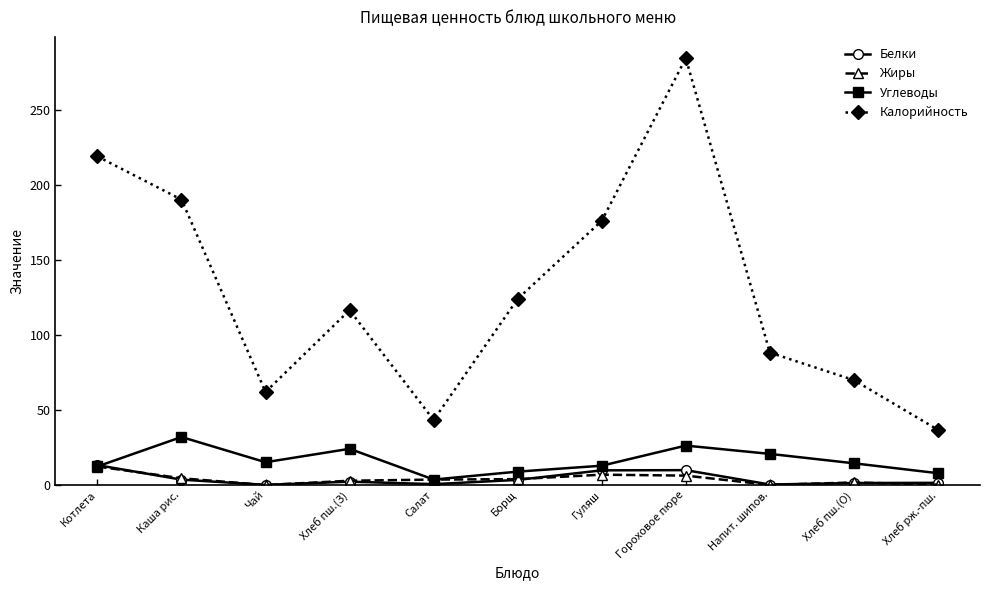

True or false: Калорийность and Жиры cross at least once.

False